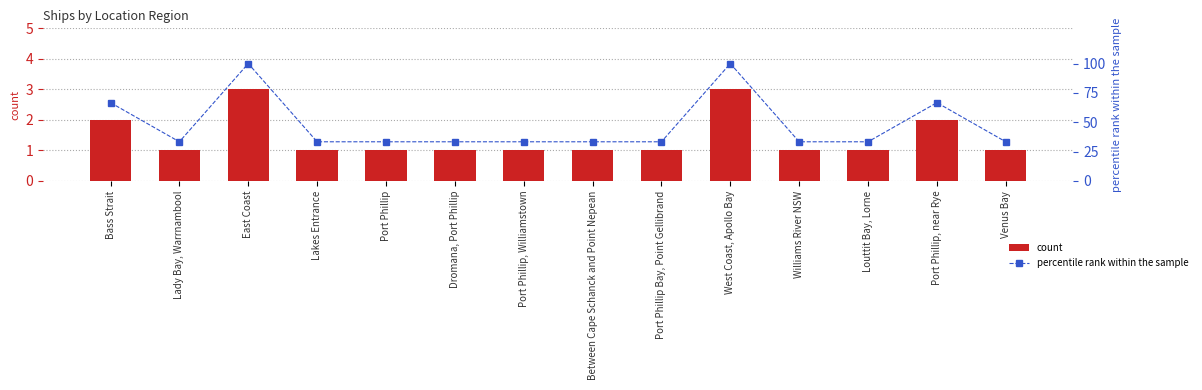

Are the bars grouped side by side (vs. stacked)?

Yes